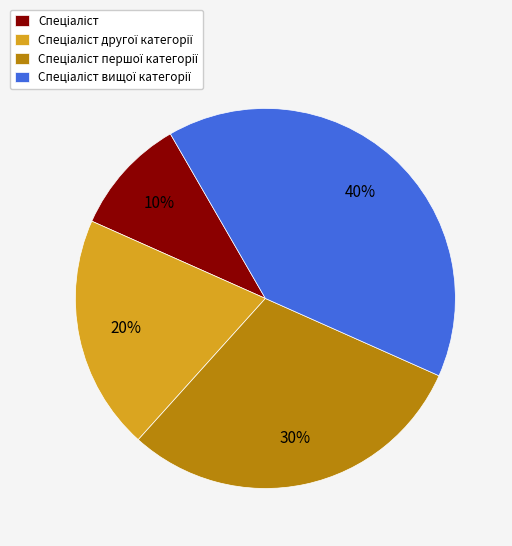

Does any single category account for the majority?

No